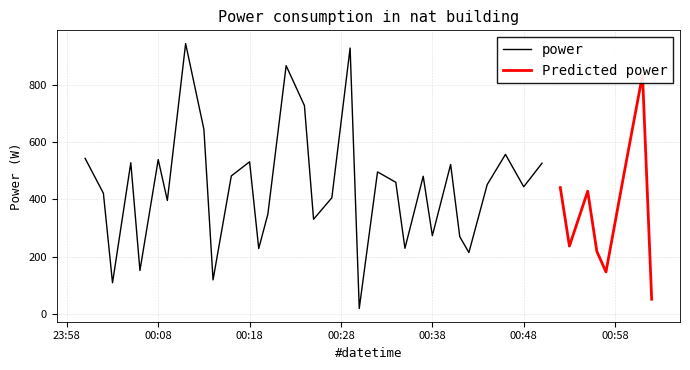

Where does the data first go above 443?

2023-08-10T00:00:00